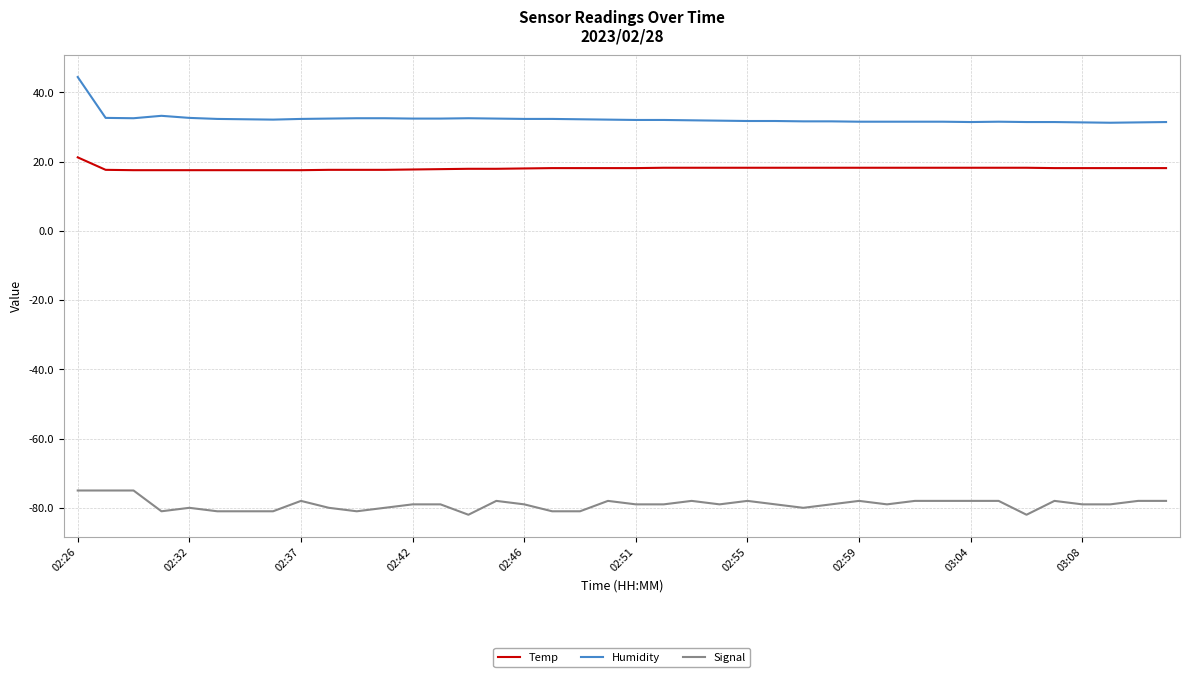

List the series in order of their peak value, highest first.

Humidity, Temp, Signal